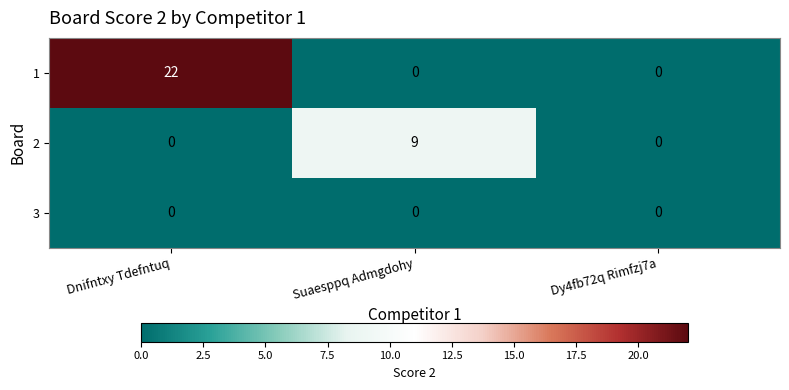

Rank the series by their maximum value, from highest to lowest.

1, 2, 3